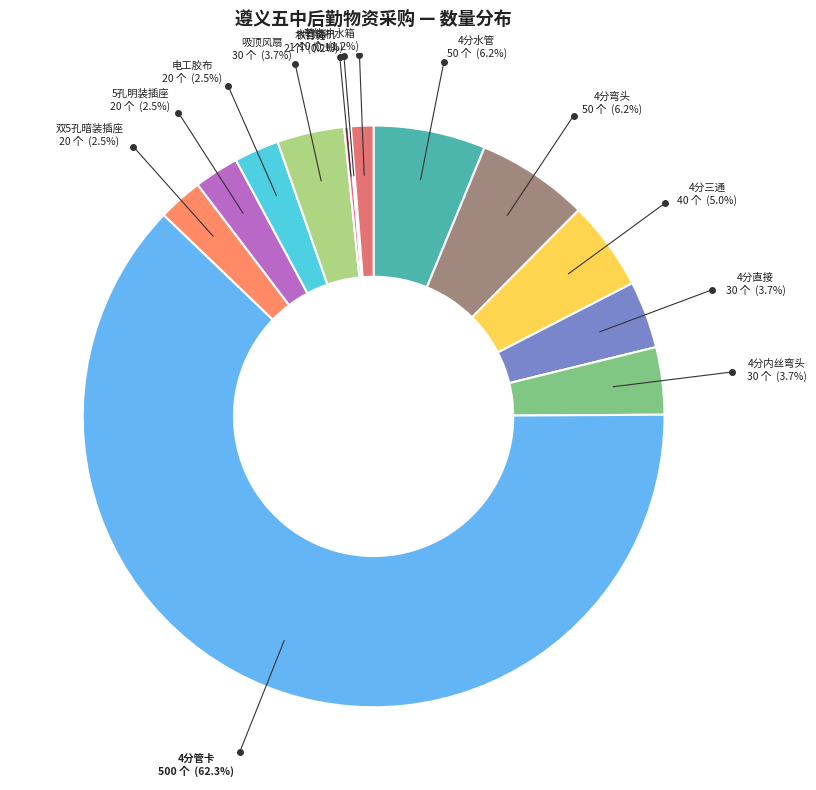

What percentage is the 4分弯头 slice, to the nearest percent?

6%